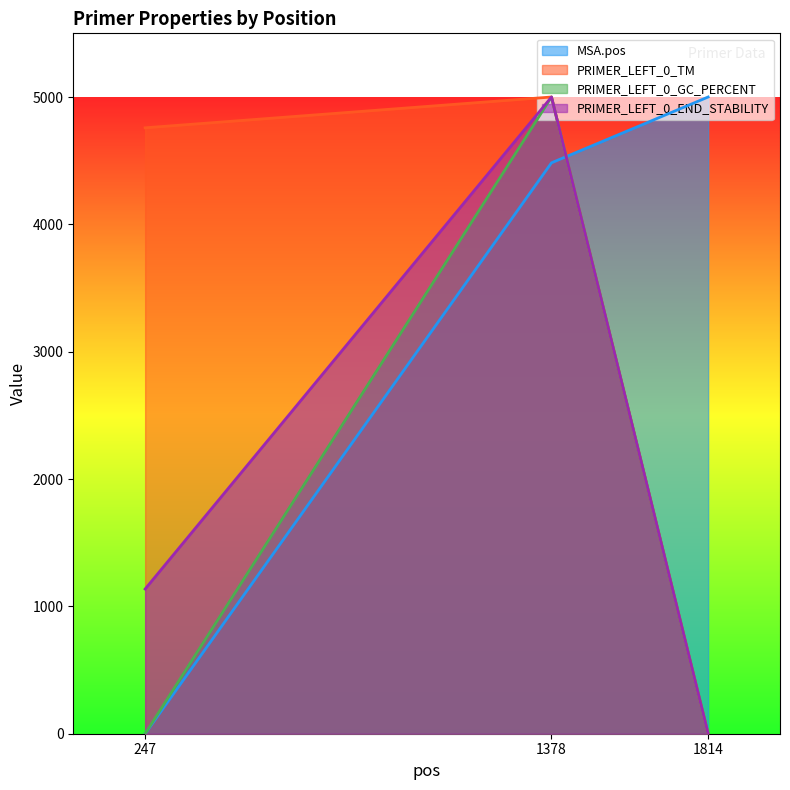

The PRIMER_LEFT_0_TM series shows 4758.1 at 247. True or false?

True